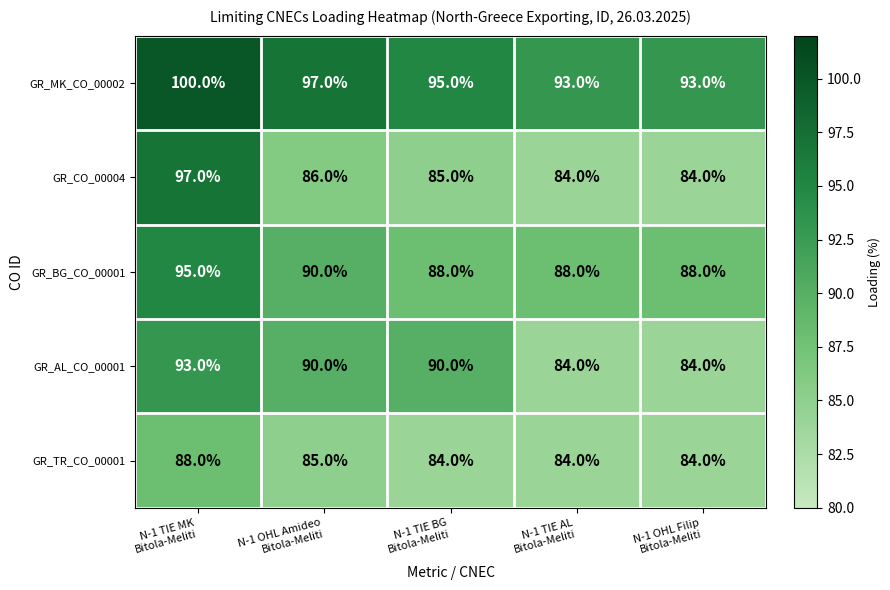

Count the GR_BG_CO_00001 values in the range 88 to 90.

4